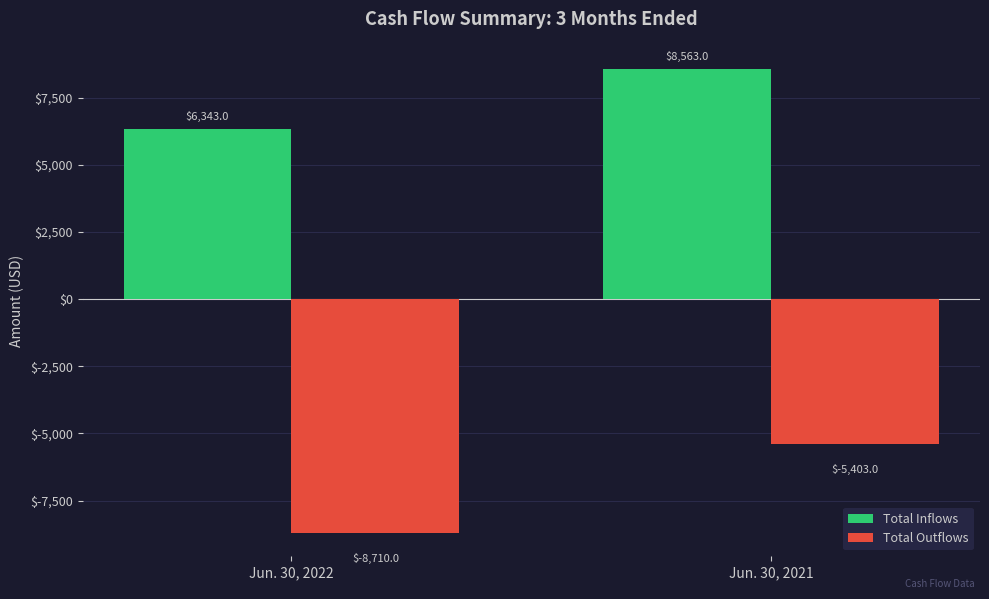

The value of Total Inflows at Jun. 30, 2021 is 8563. True or false?

True